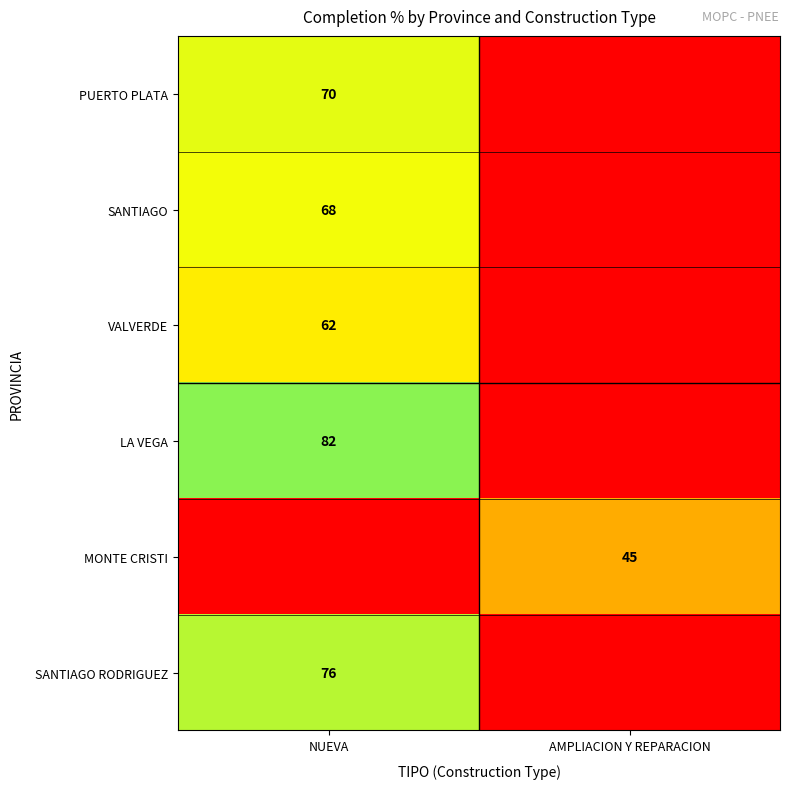

How many distinct data groups are displayed?

6